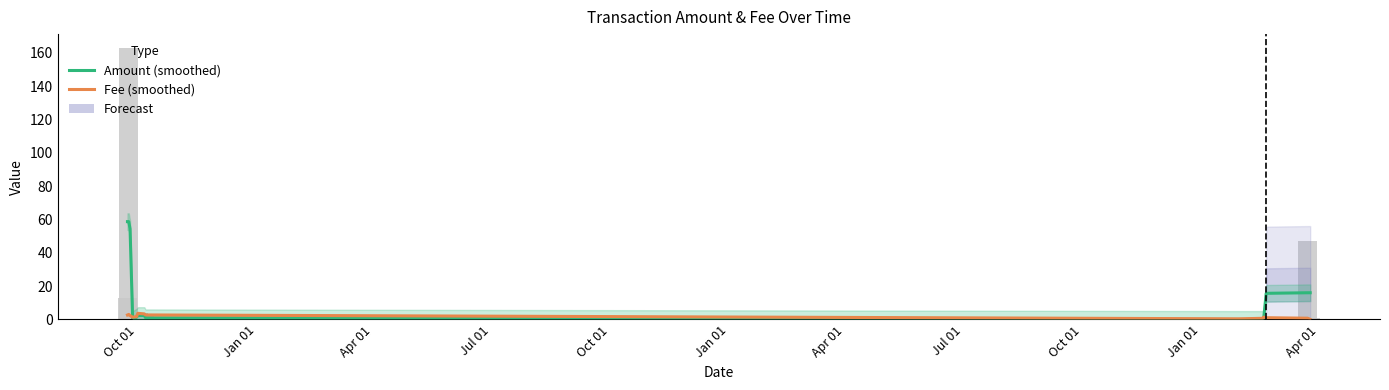

What is the sum of all Fee (smoothed) values?

25.3